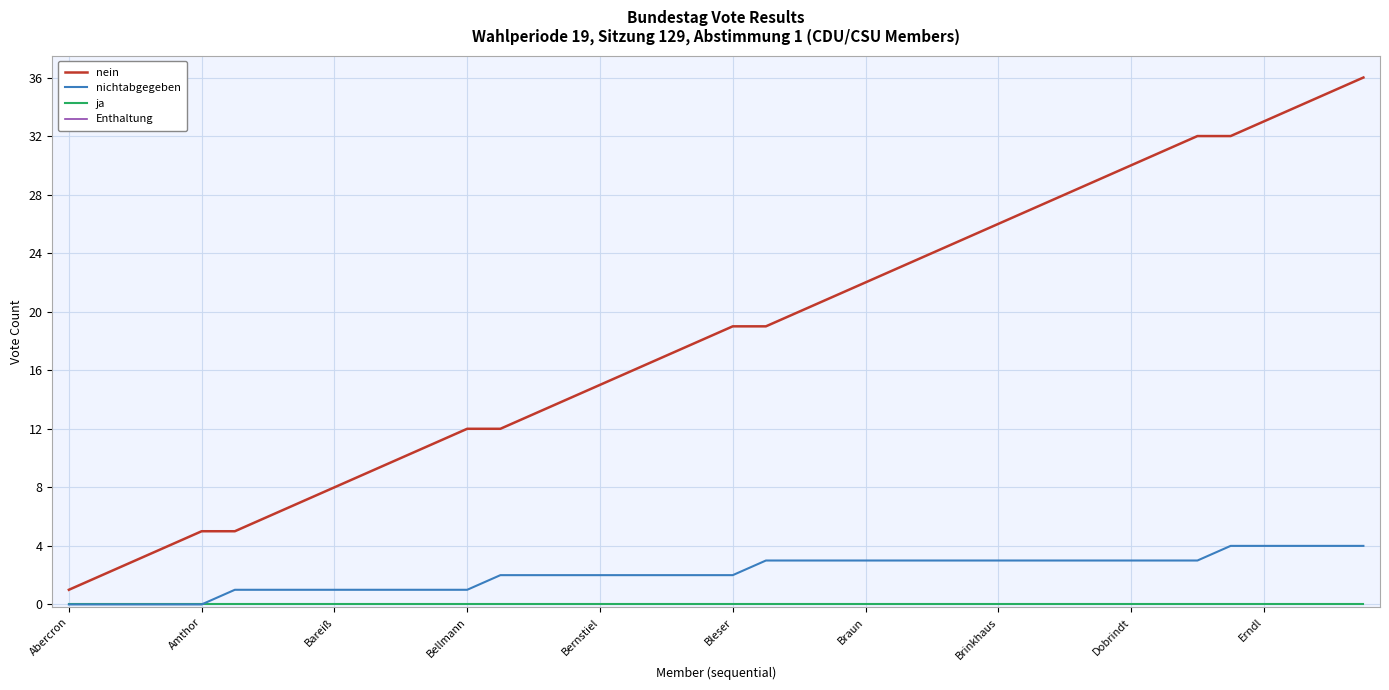

What is the maximum value shown in the chart?

36